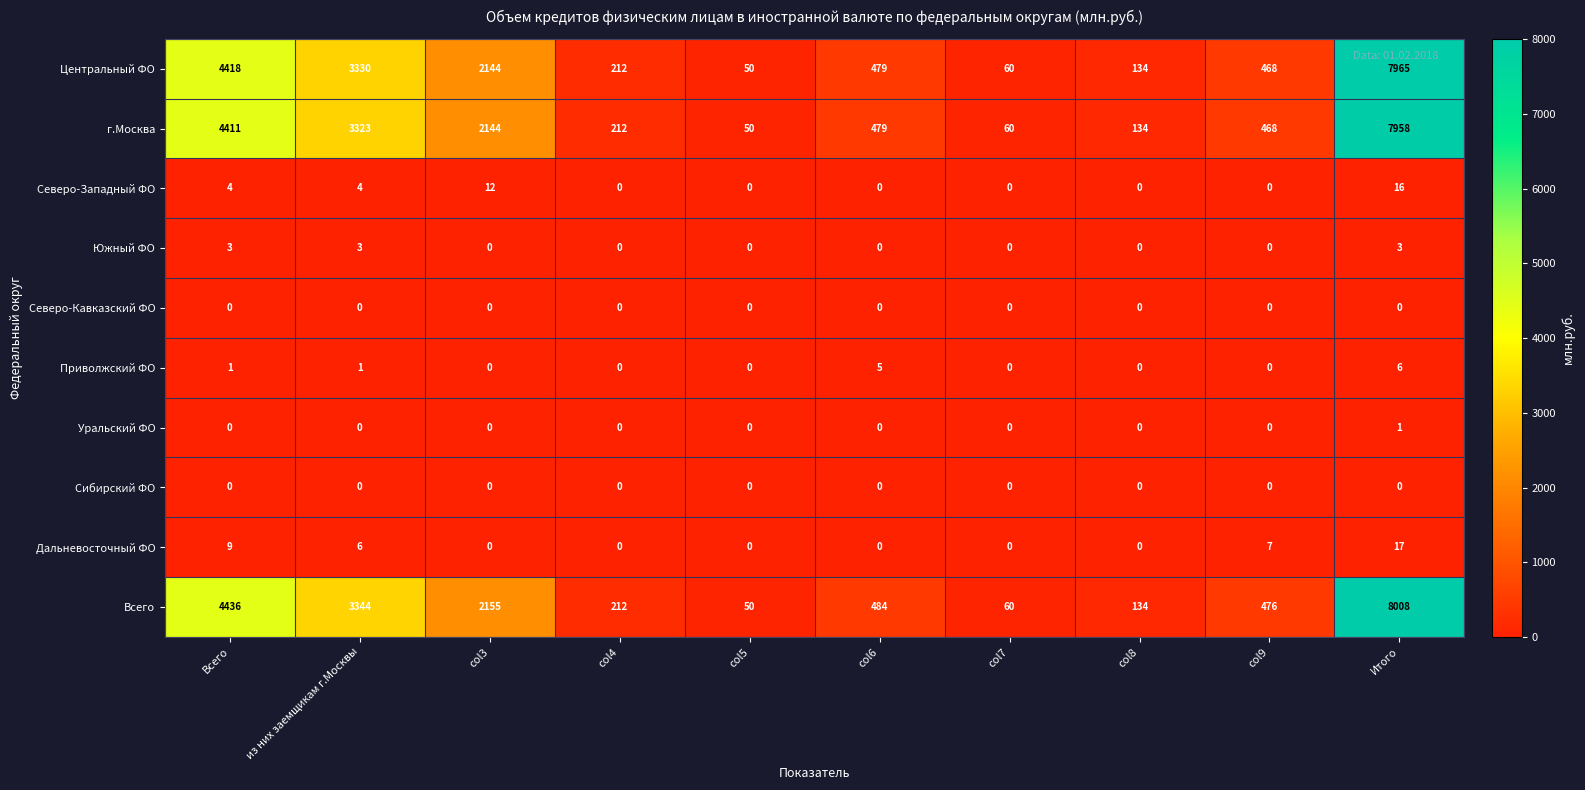

What is the total value across all series at Всего?

13282